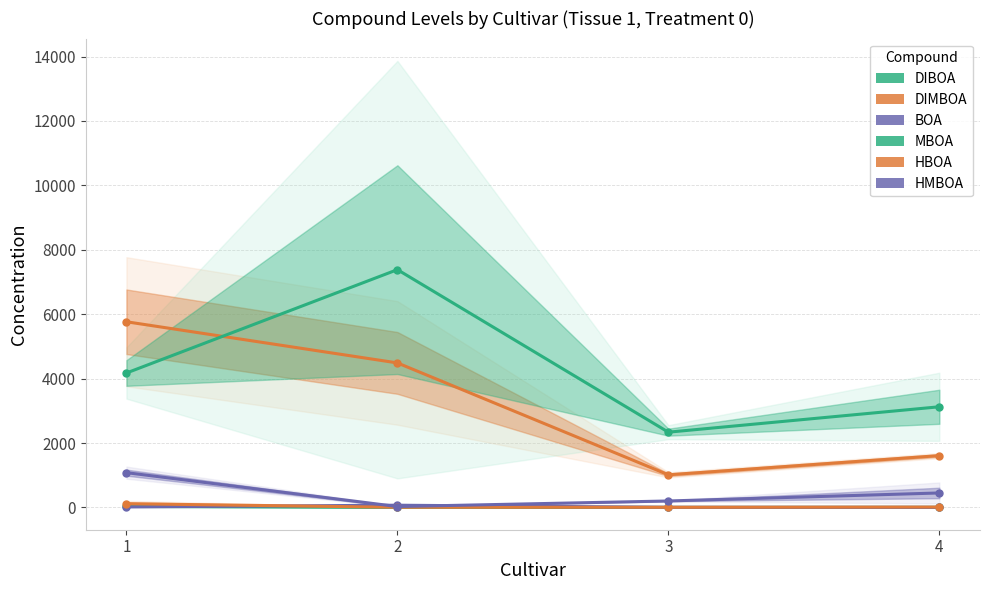

What is the sum of the BOA values at 2 and 3?

74.0